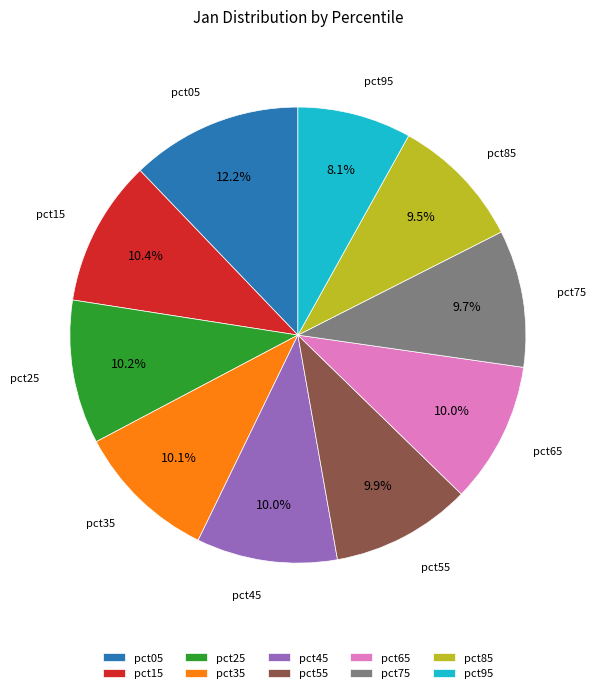

Between pct95 and pct55, which is larger?

pct55